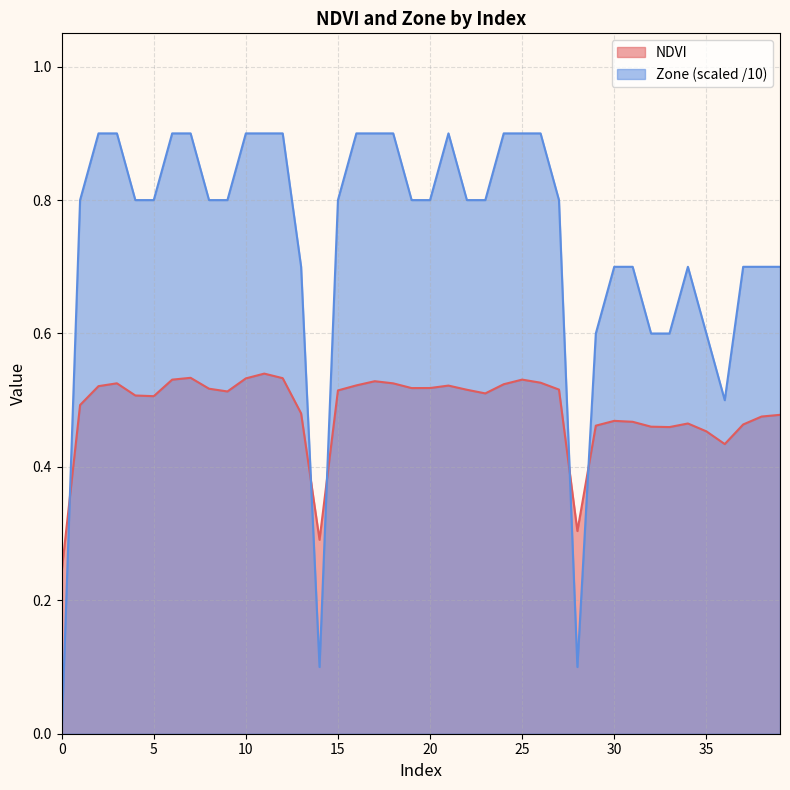

What is the difference between the second highest and second lowest values in the NDVI series?

0.2